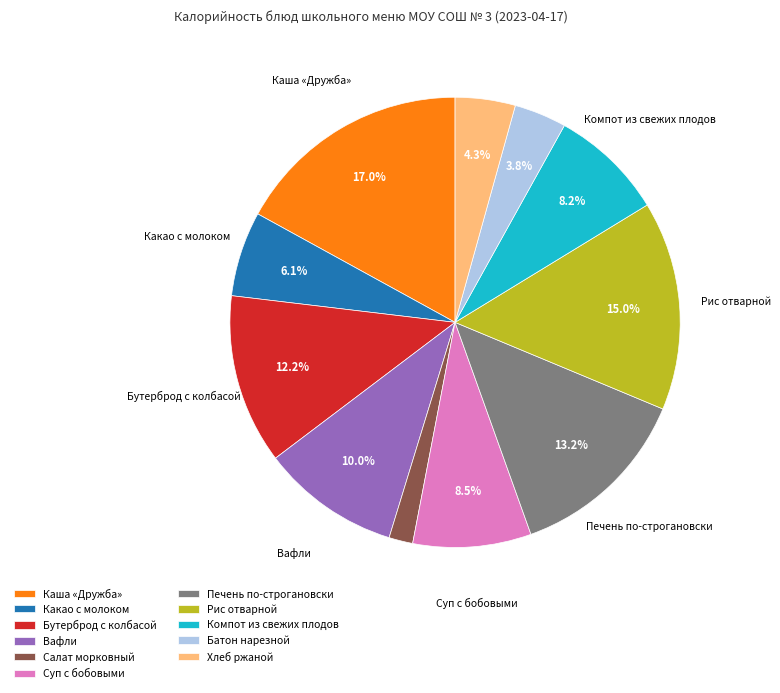

The Печень по-строгановски slice represents 13% of the pie. True or false?

True